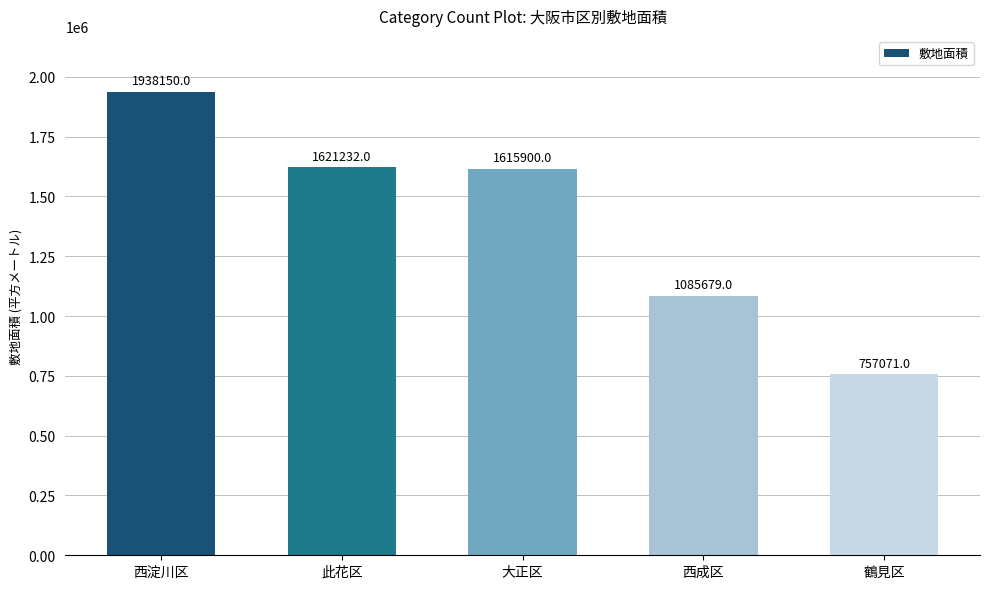

What is the difference between the second highest and minimum values?

864161